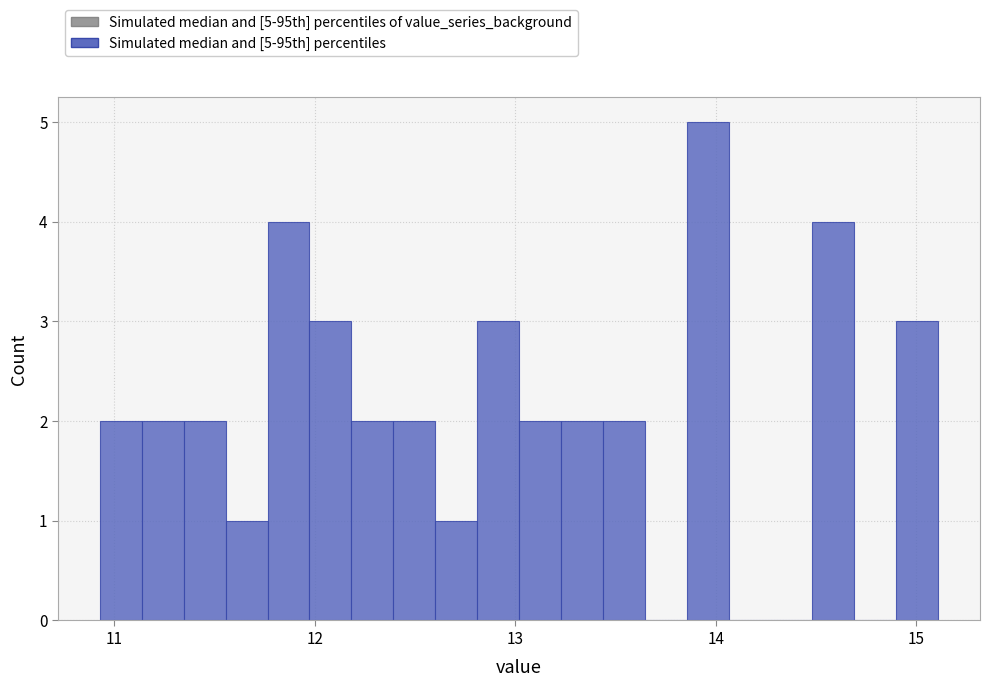

Read against the x-axis, roughly where is the centre of the tallest bar?

14.0